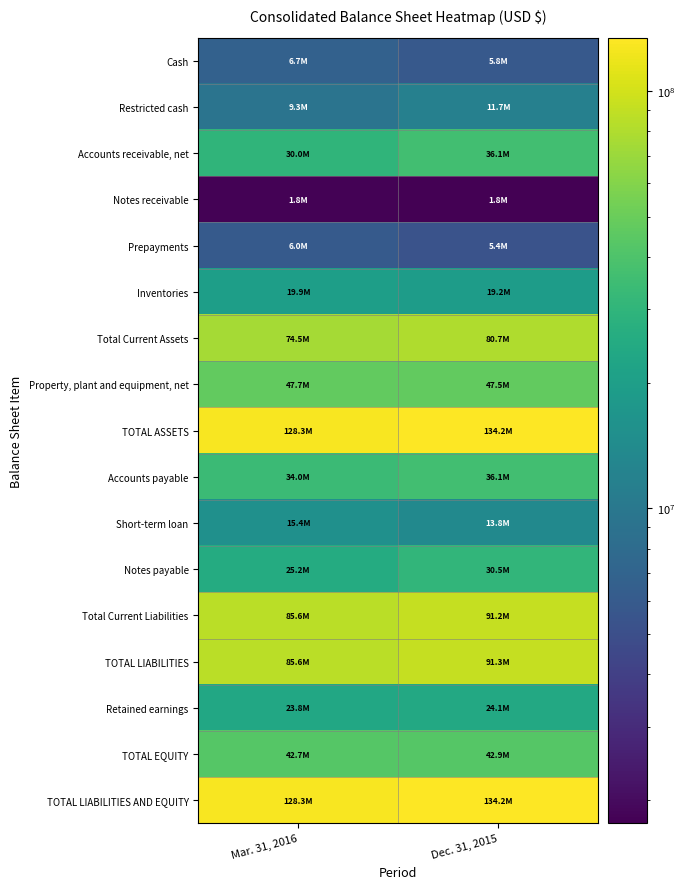

List the series in order of their peak value, lowest first.

Notes receivable, Prepayments, Cash, Restricted cash, Short-term loan, Inventories, Retained earnings, Notes payable, Accounts payable, Accounts receivable, net, TOTAL EQUITY, Property, plant and equipment, net, Total Current Assets, Total Current Liabilities, TOTAL LIABILITIES, TOTAL ASSETS, TOTAL LIABILITIES AND EQUITY